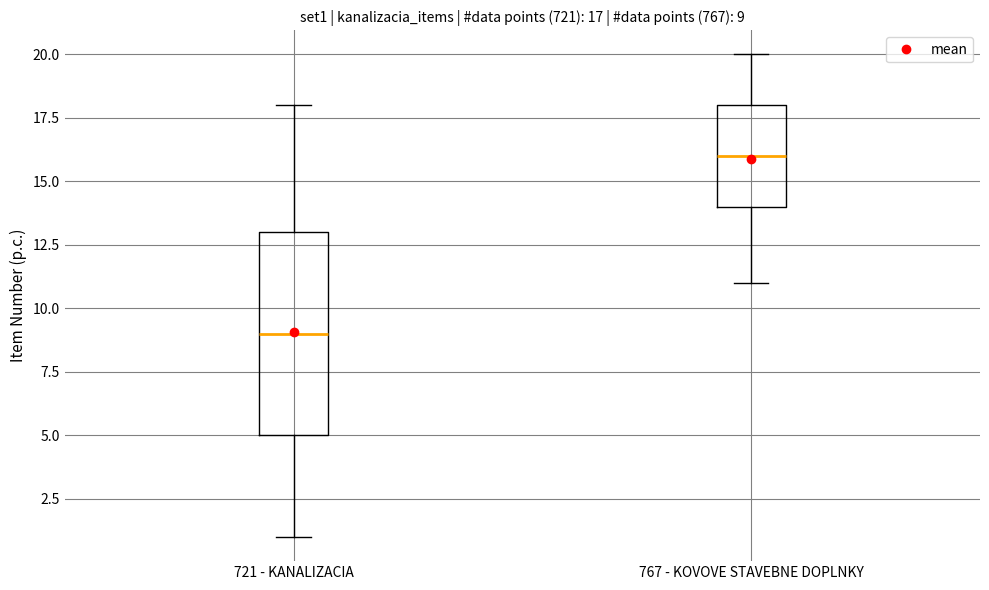

Which box has the highest median line?

767 - KOVOVE STAVEBNE DOPLNKY